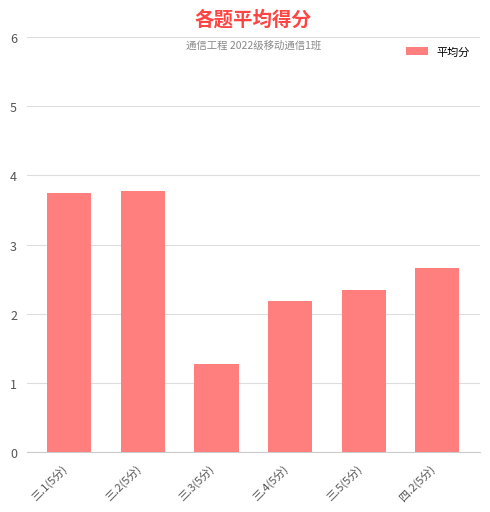

What is the difference between the maximum and minimum values?

2.5